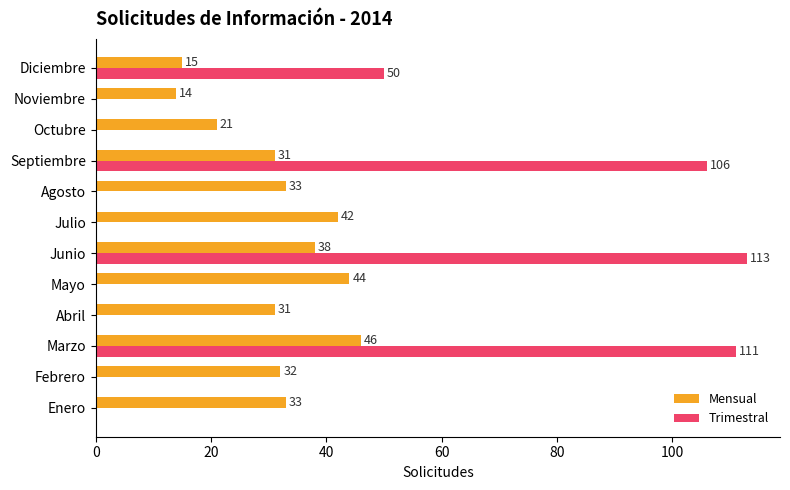

The value of Mensual at Febrero is 32. True or false?

True